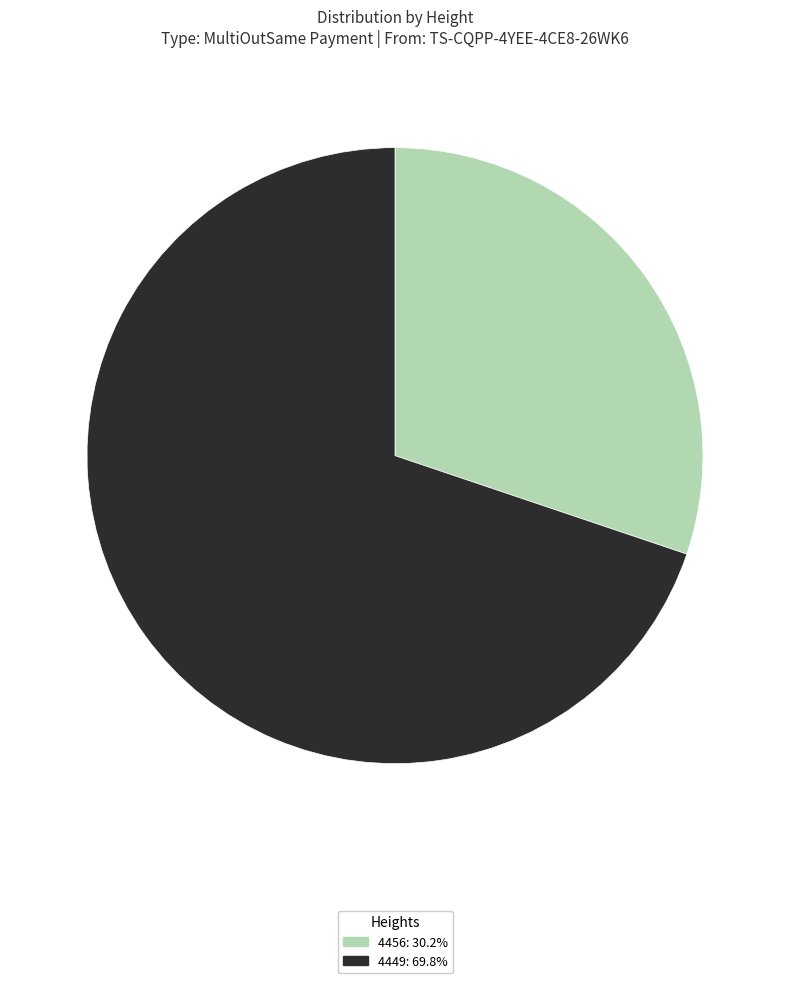

Is the sum of 4449 and 4456 greater than half?

Yes